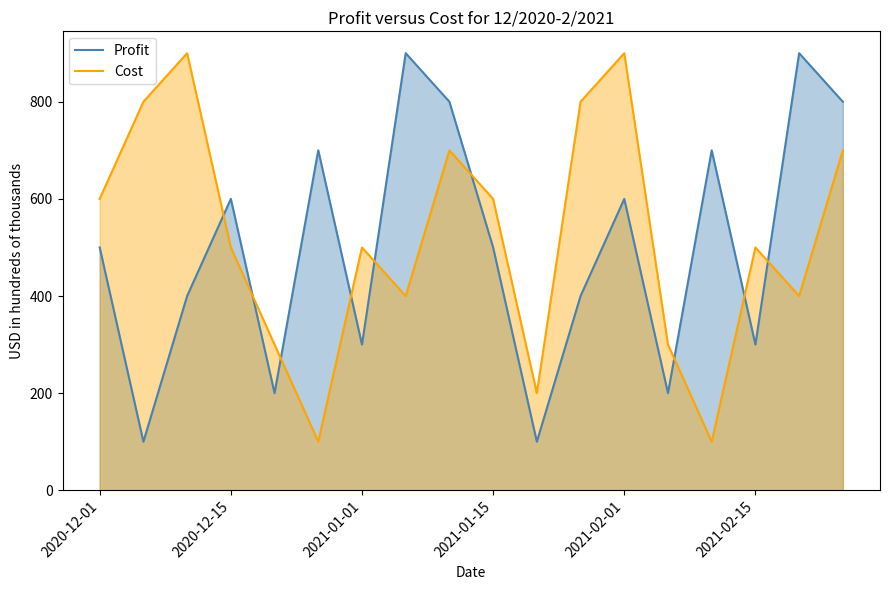

How many intersections are there between Cost and Profit?

9